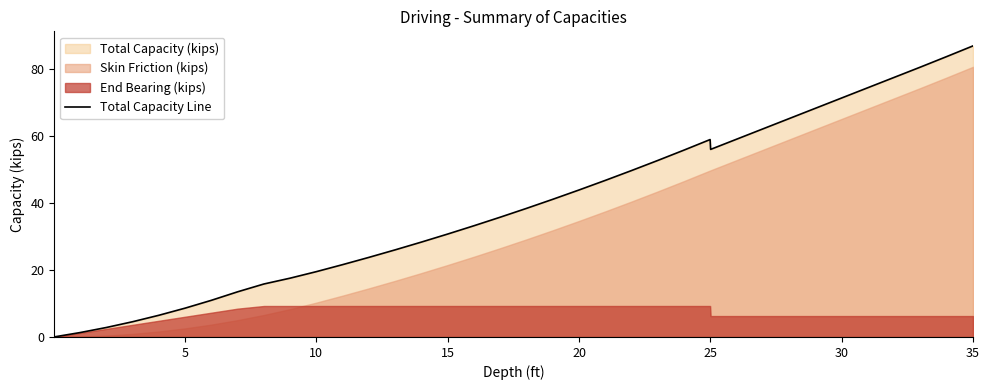

What is the highest value of the Total Capacity Line series?

86.9